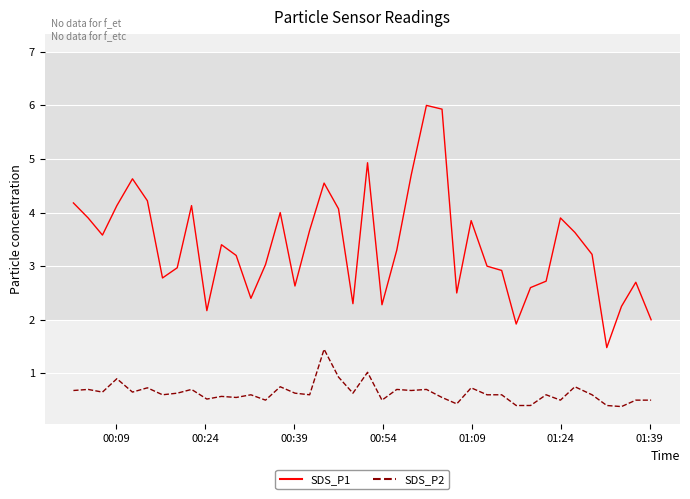

How many interior local peaks does the SDS_P1 series have?

10